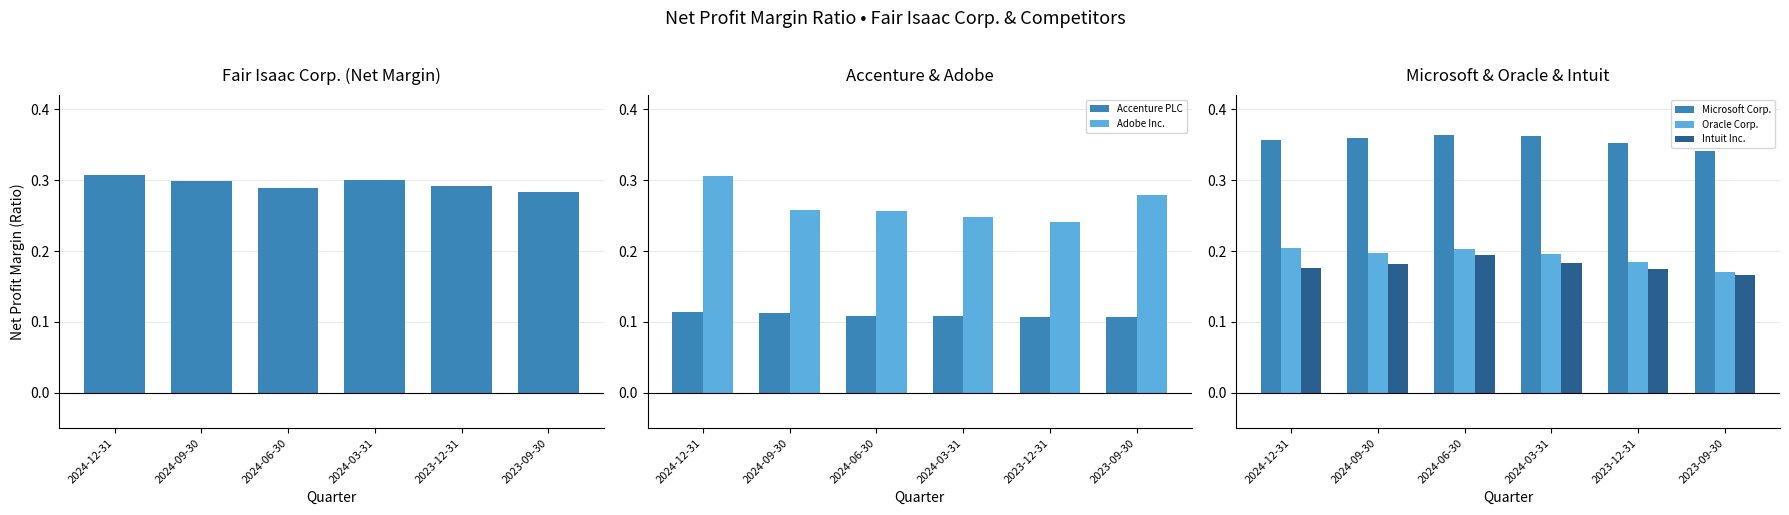

True or false: 净利率比率 has a value of 0.1 at 2023-12-31.

False